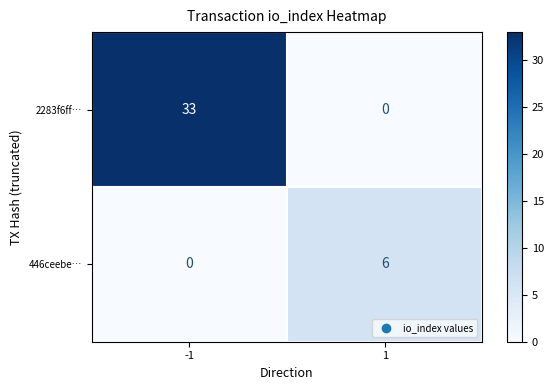

At how many categories does at least one series exceed 14?

1